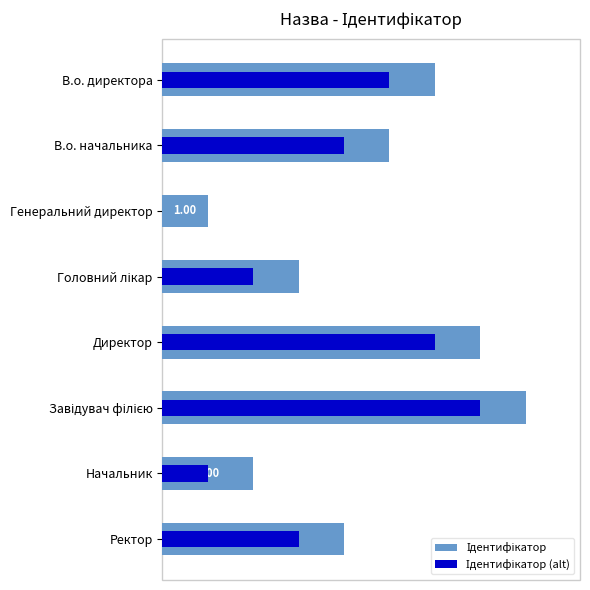

What is the average value of the Ідентифікатор (alt) series?

4